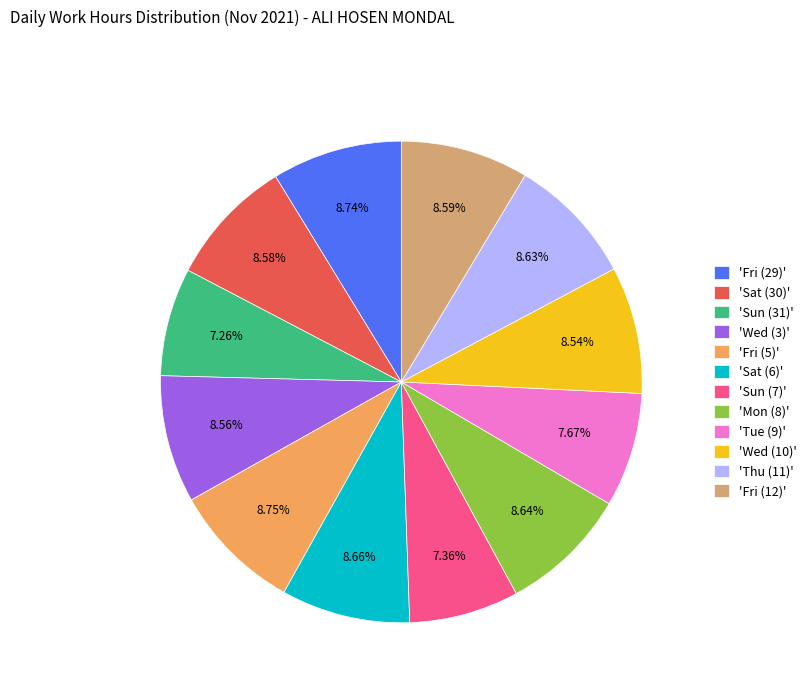

What is the ratio of the value at 'Sat (6)' to the value at 'Fri (12)'?

1.0